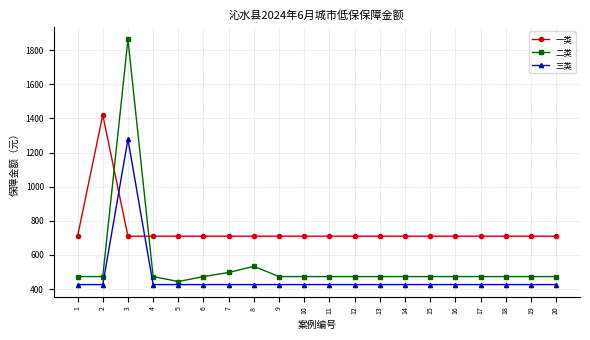

True or false: 二类 and 一类 intersect in this chart.

True